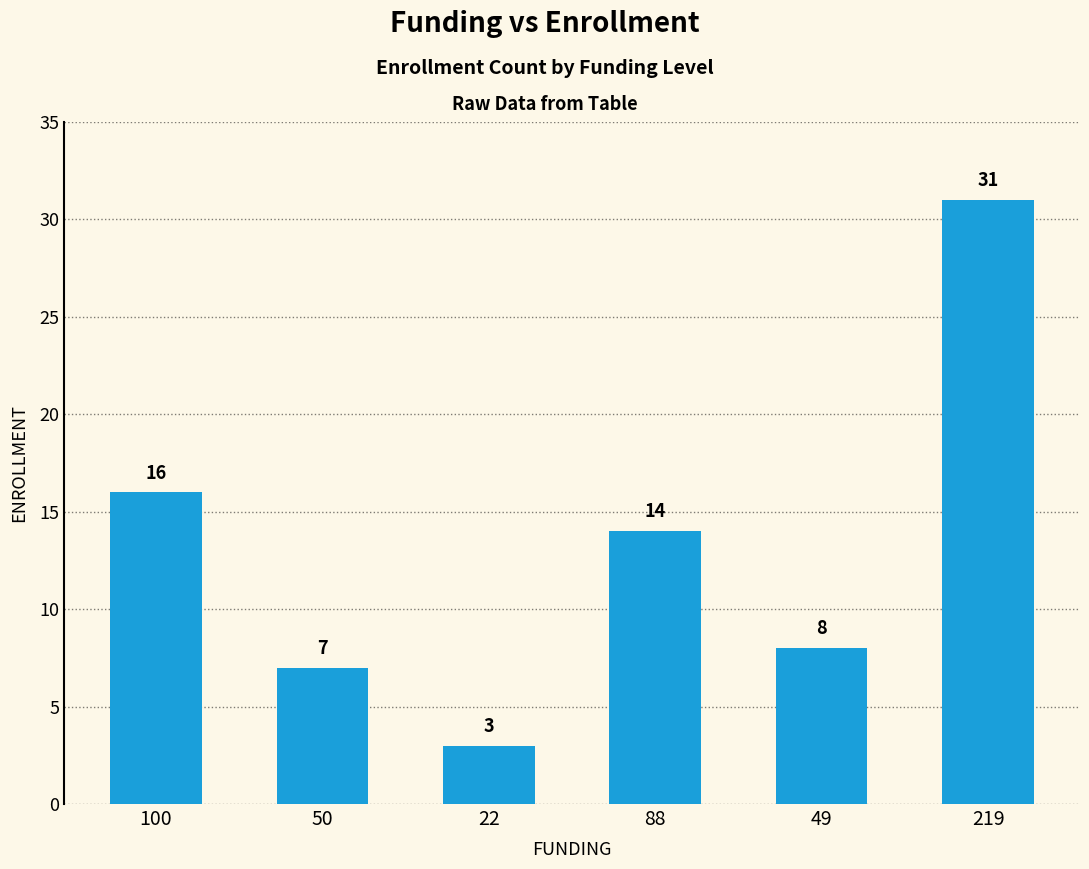

The value at 49 is 8. True or false?

True